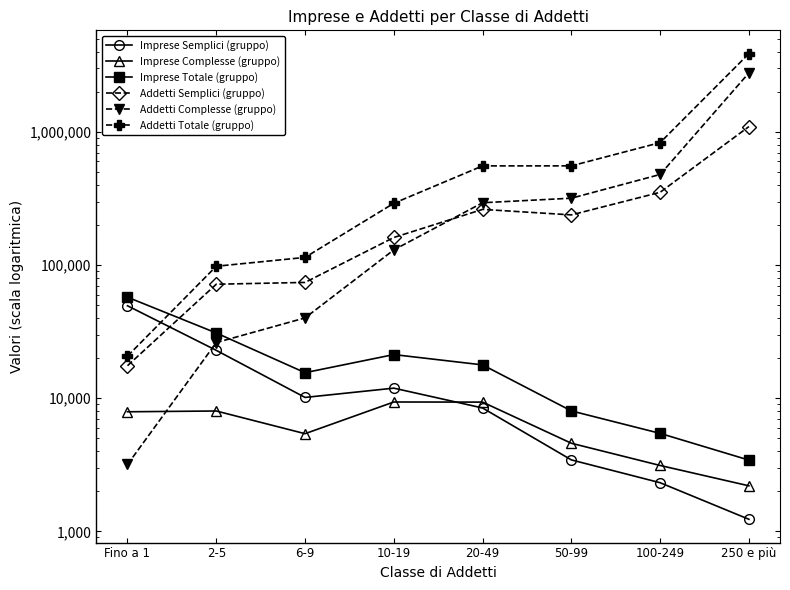

Reading right to left, what are all the values shown in this chart?

Imprese Semplici (gruppo): 1232.0	2319.0	3441.0	8446.0	11903.0	10138.0	22889.0	49480.0
Imprese Complesse (gruppo): 2198.0	3125.0	4589.0	9351.0	9369.0	5415.0	8019.0	7910.0
Imprese Totale (gruppo): 3430.0	5444.0	8030.0	17797.0	21272.0	15553.0	30908.0	57390.0
Addetti Semplici (gruppo): 1097568.2	352167.8	238204.1	262038.2	161167.6	74086.8	71806.6	17544.5
Addetti Complesse (gruppo): 2777790.6	479322.1	317940.0	293933.9	130053.3	40107.8	26176.0	3178.4
Addetti Totale (gruppo): 3875358.9	831489.9	556144.1	555972.1	291220.9	114194.6	97982.6	20723.0